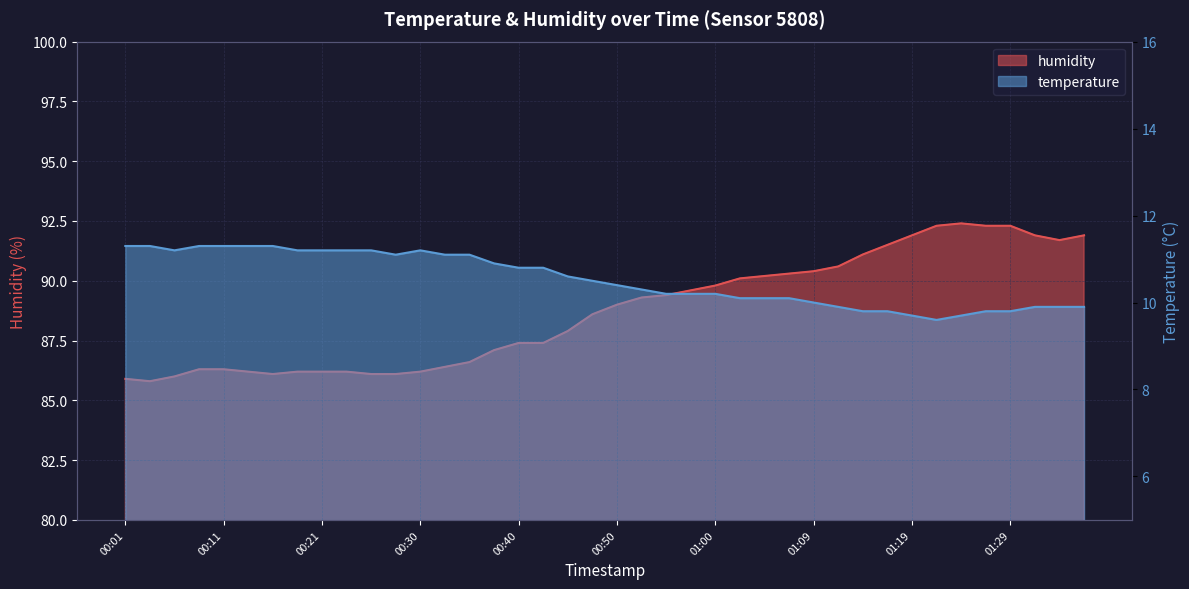

How many distinct data groups are displayed?

2